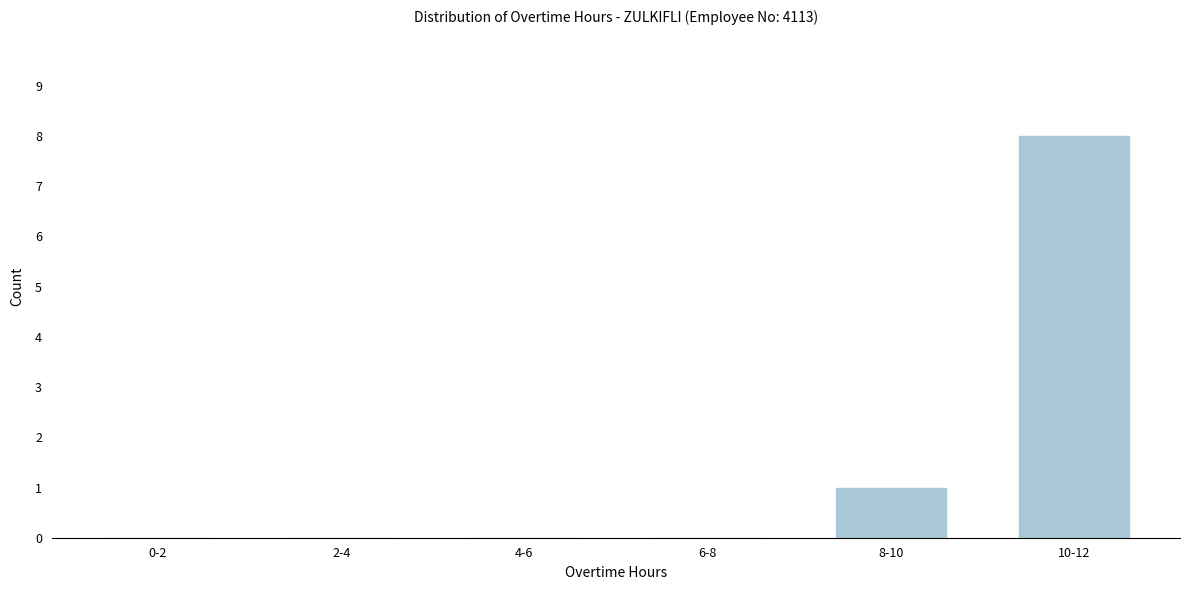

Reading left to right, extract all data points from this chart.

0-2=0	2-4=0	4-6=0	6-8=0	8-10=1	10-12=8